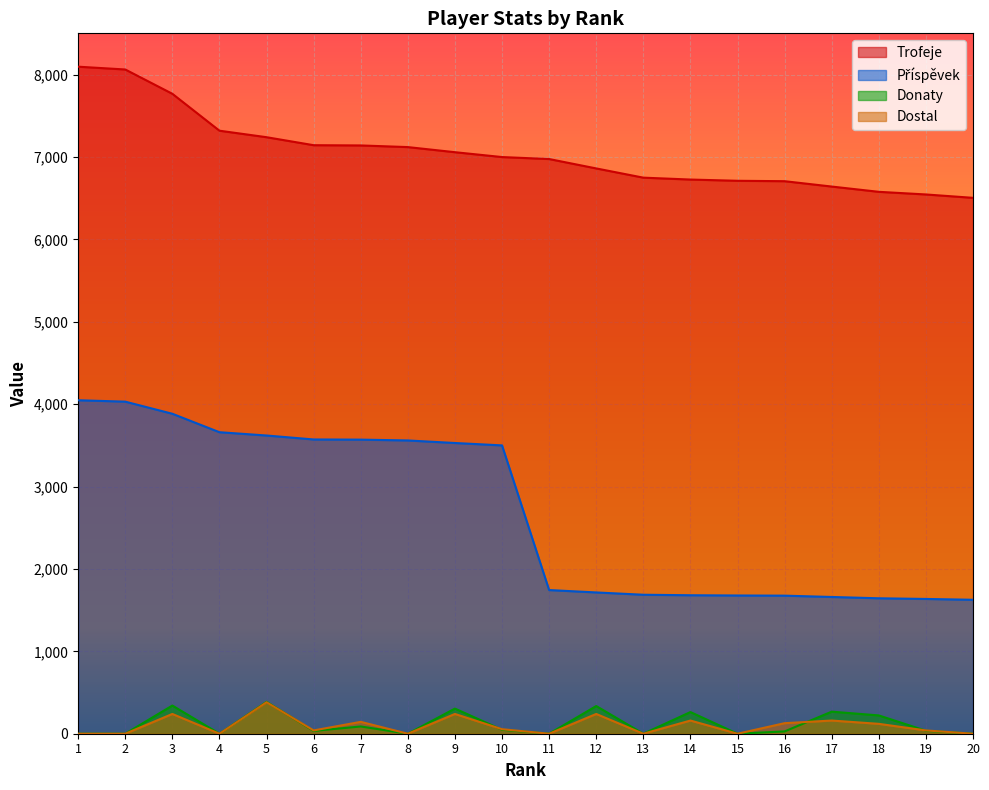

How many values in the Donaty series are below 36?

10